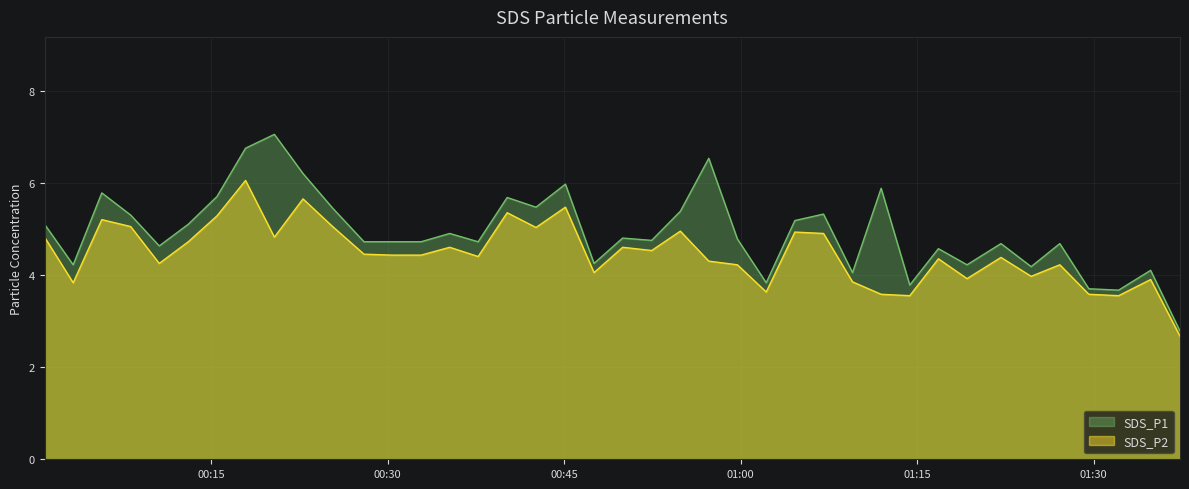

Which series has the largest total across all categories?

SDS_P1